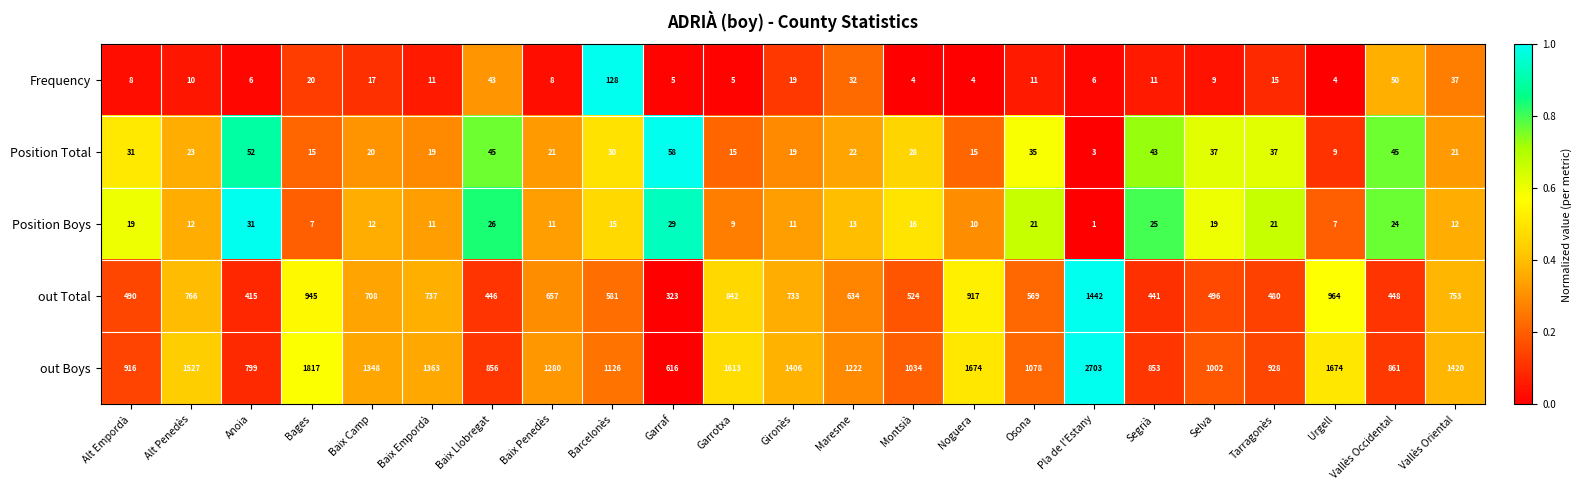

At Selva, list the series in order from largest to smallest.

out Boys, out Total, Position Total, Position Boys, Frequency